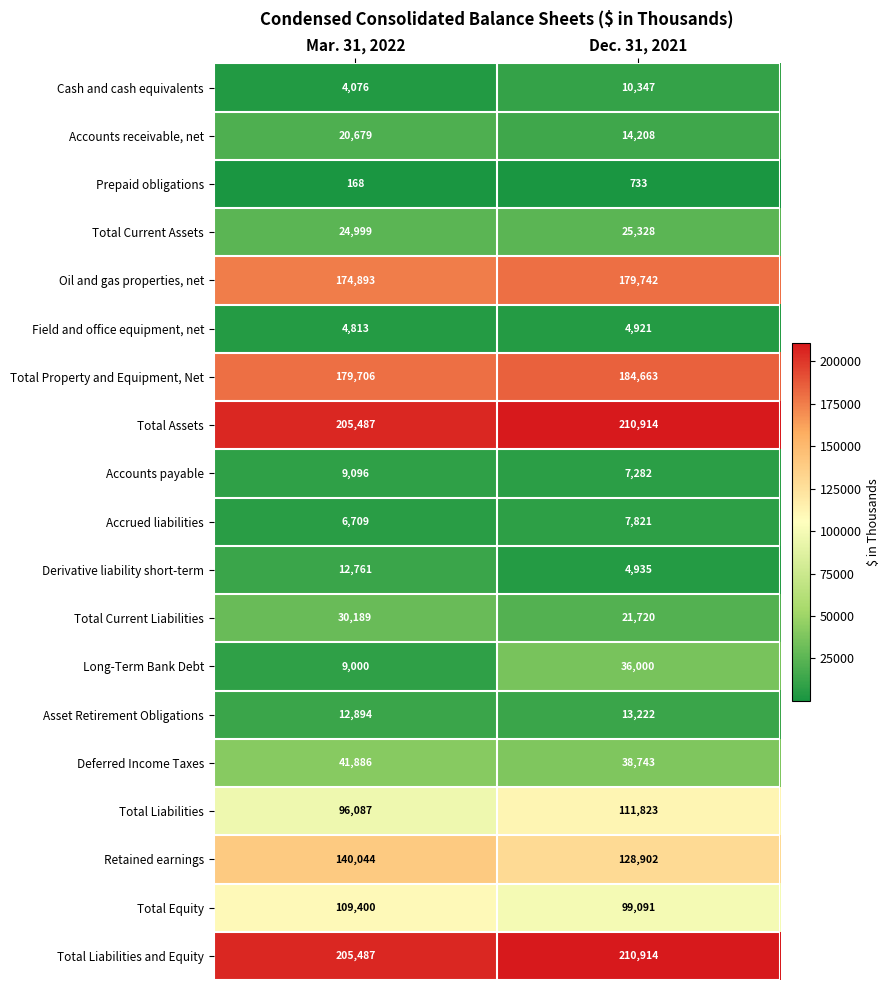

Rank the categories by Total Assets value from lowest to highest.

Mar. 31, 2022, Dec. 31, 2021